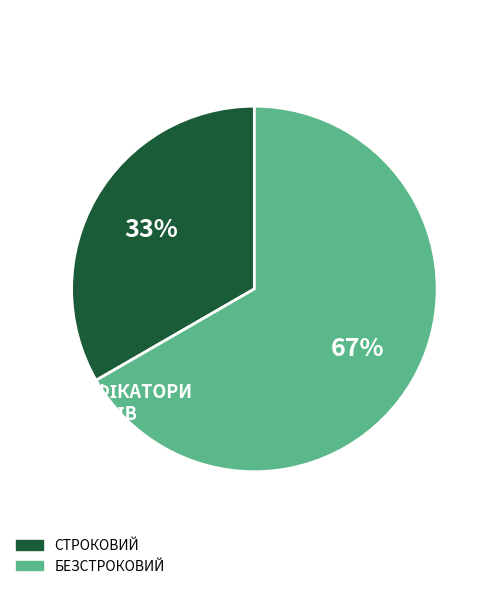

To the nearest percent, what is the average slice percentage?

50%